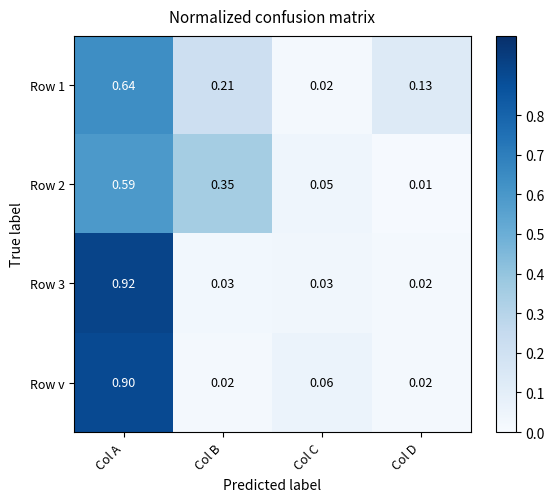

Is the value of Row 3 at Col C greater than the value of Row 2 at Col A?

No